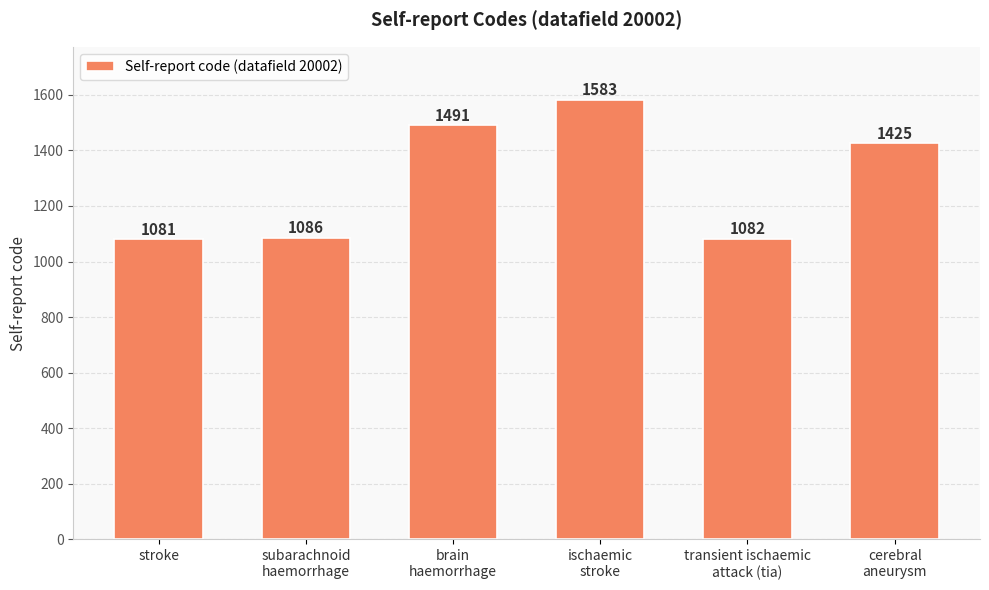

How many categories are shown in the chart?

6